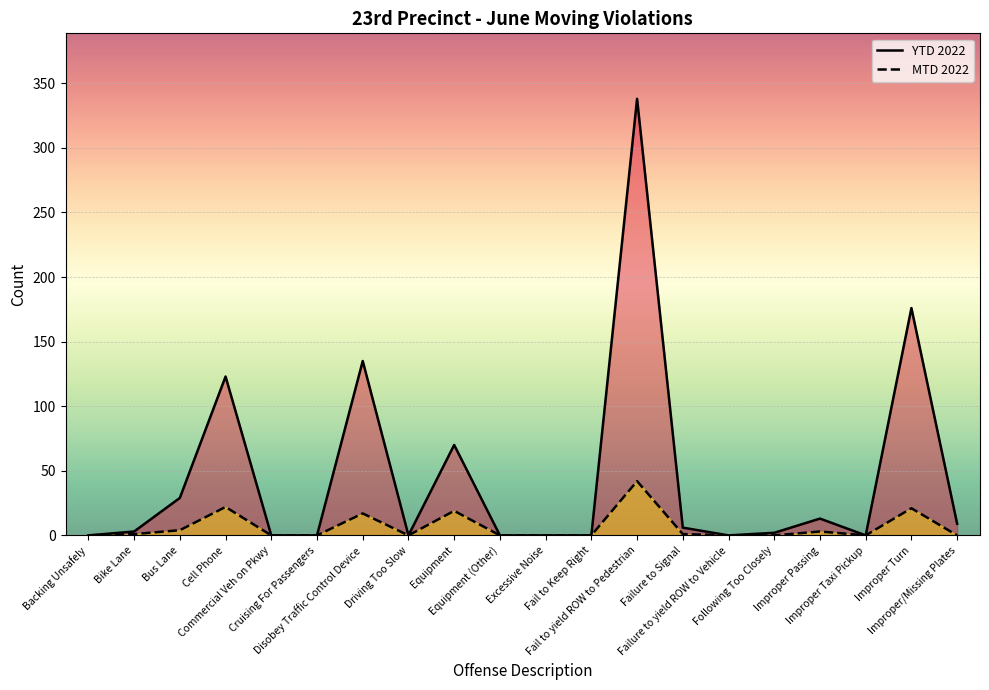

Rank the series by their maximum value, from highest to lowest.

YTD 2022, MTD 2022